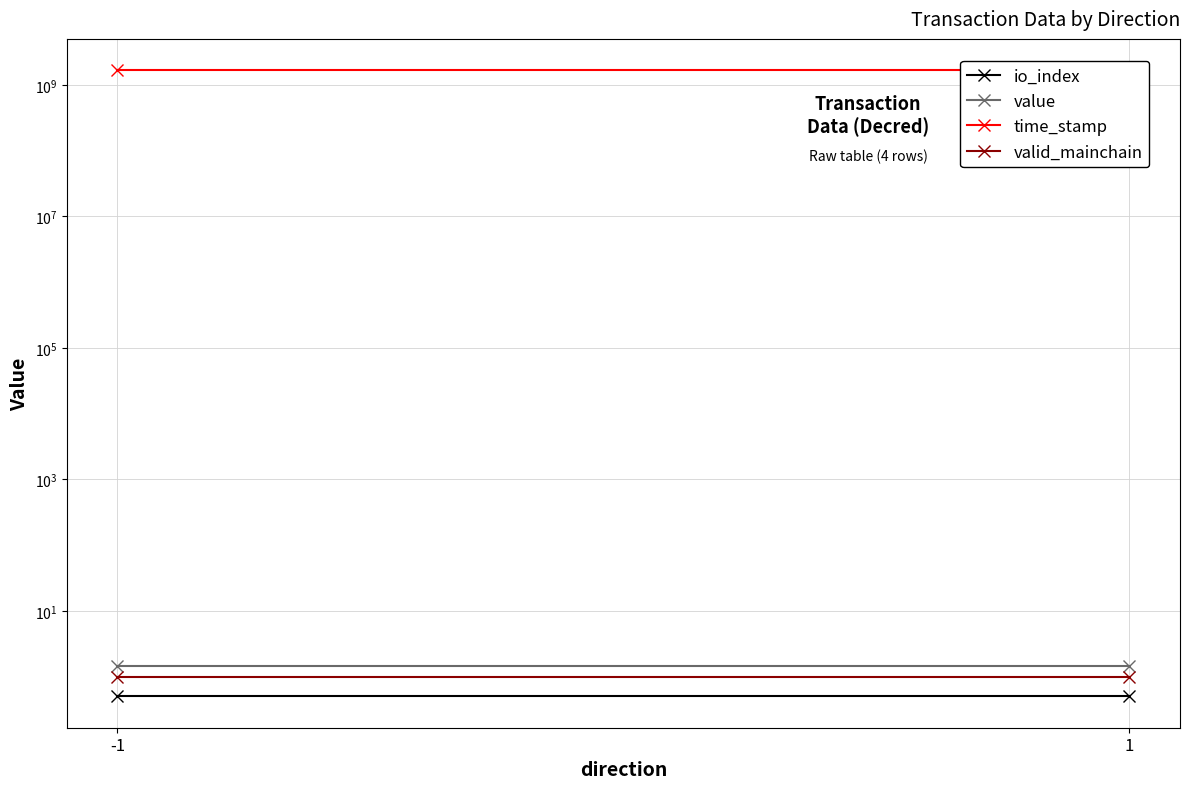

At how many categories does at least one series exceed 1162691411?

2